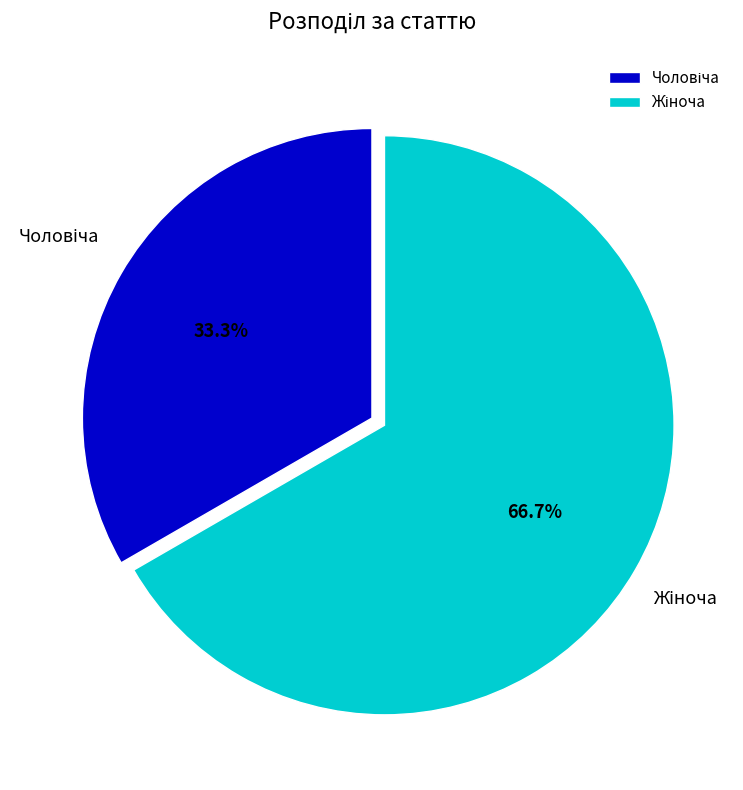

Is there a majority slice in this chart?

Yes